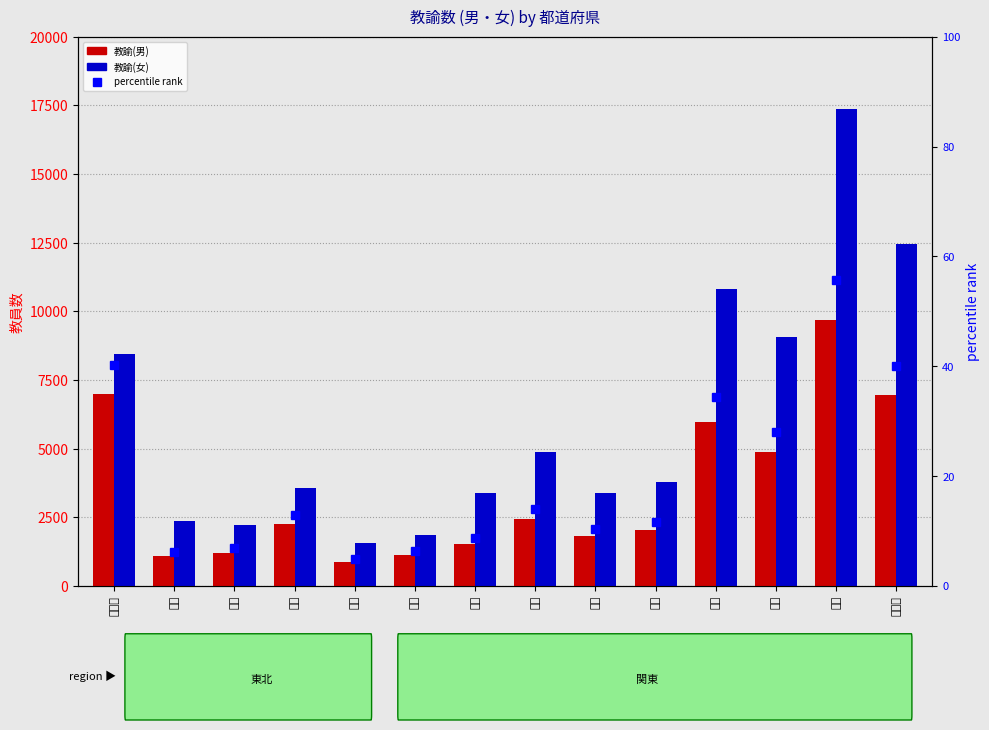

What is the total value across all series at 岩手?

3403.8